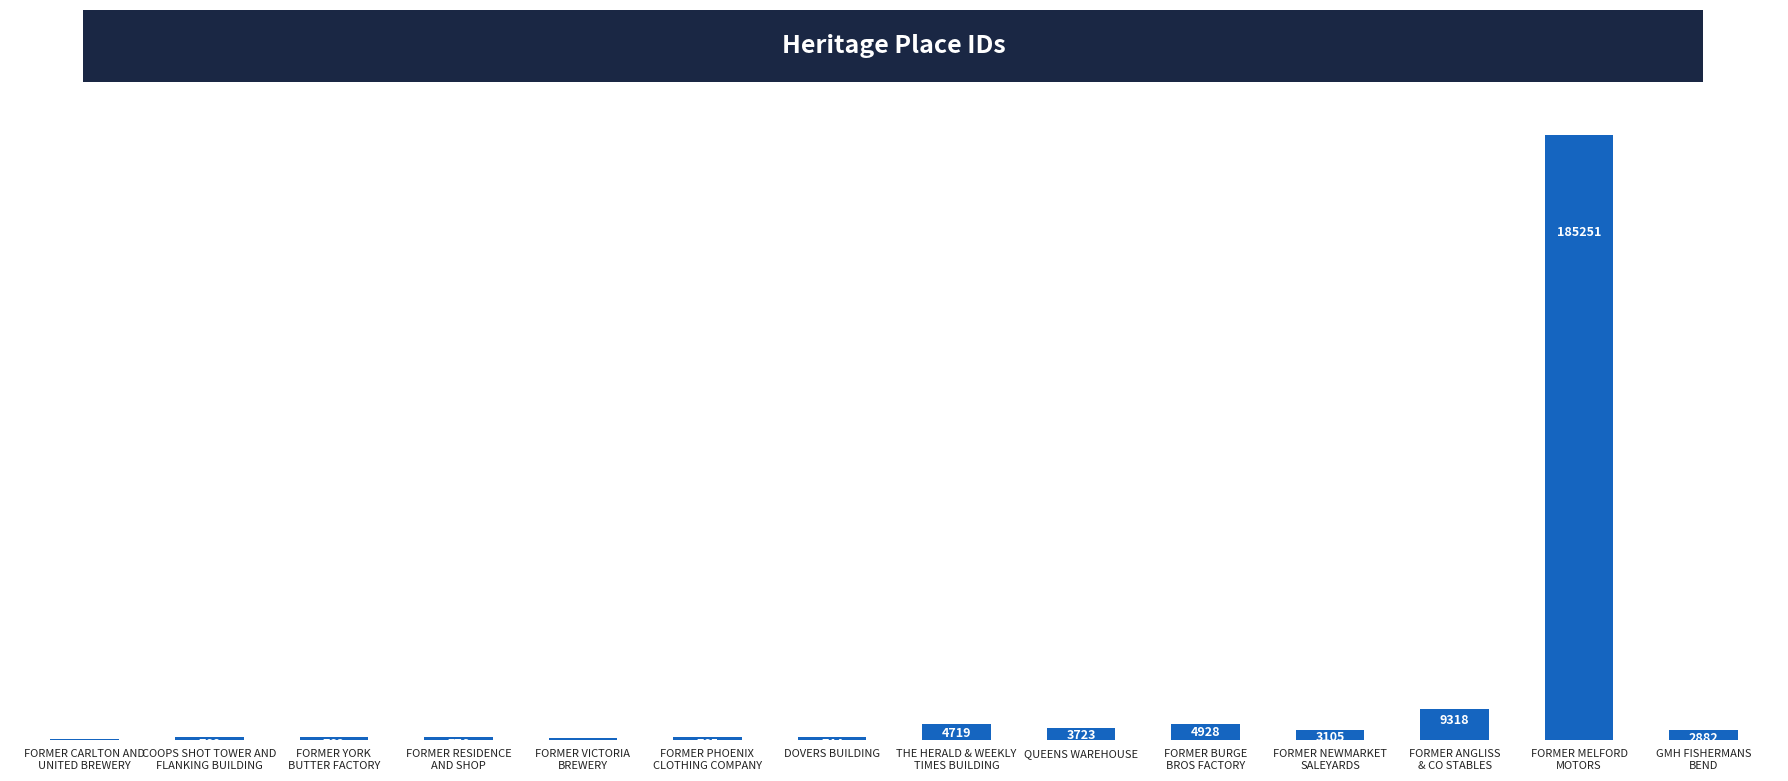

What is the ratio of the value at FORMER BURGE
BROS FACTORY to the value at DOVERS BUILDING?

6.6